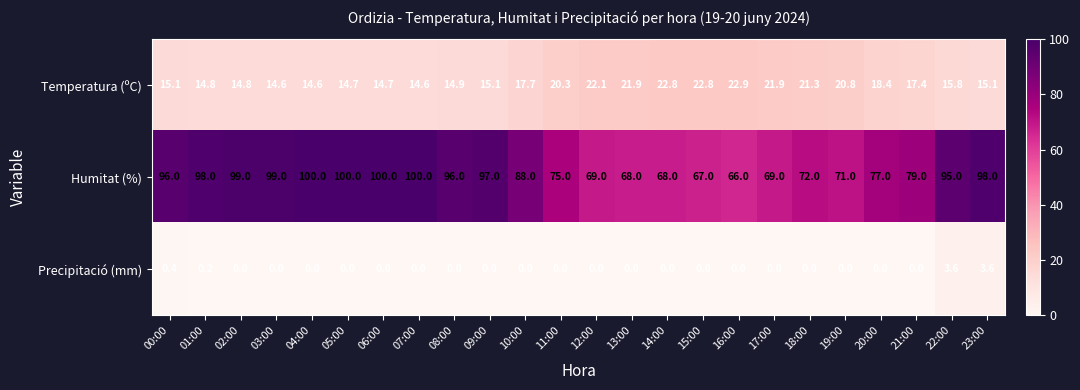

What is the difference between the Temperatura (ºC) values at 12:00 and 11:00?

1.8